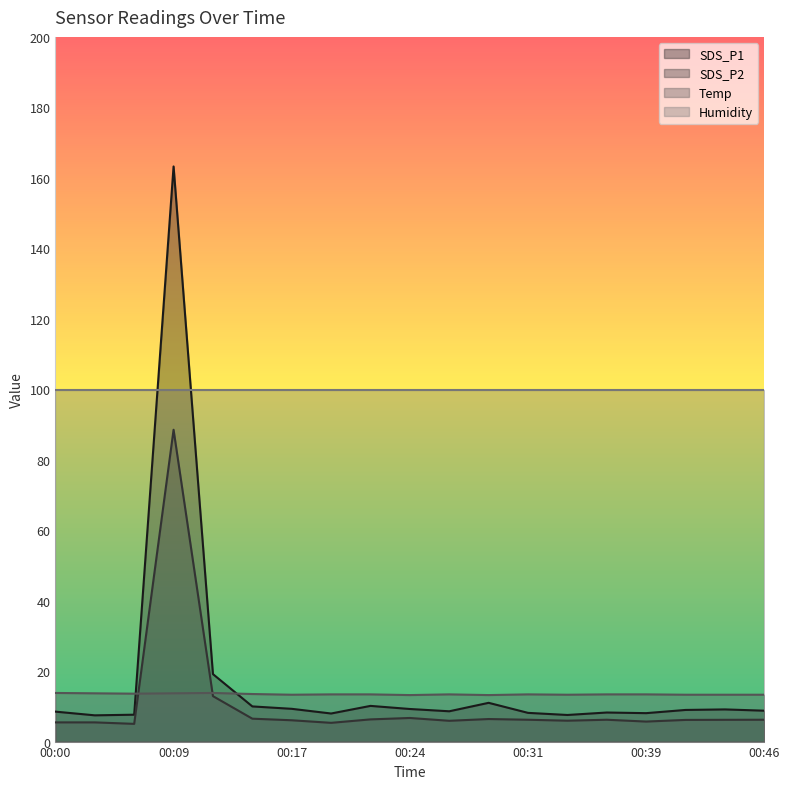

What is the value of the Temp point at the 9th from the left?

13.4